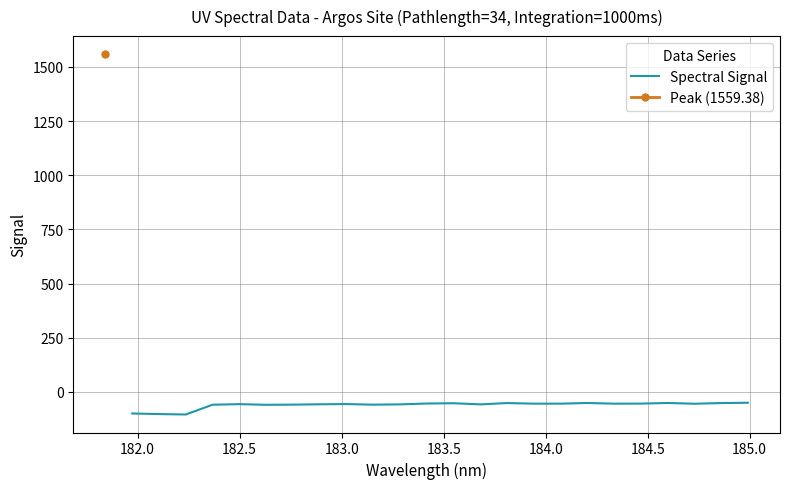

What is the lowest value of the Spectral Signal series?

-104.2